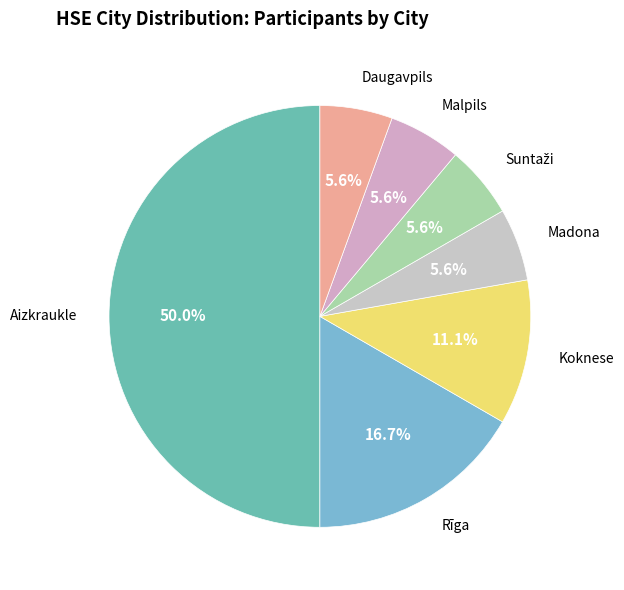

The Koknese slice represents 24% of the pie. True or false?

False